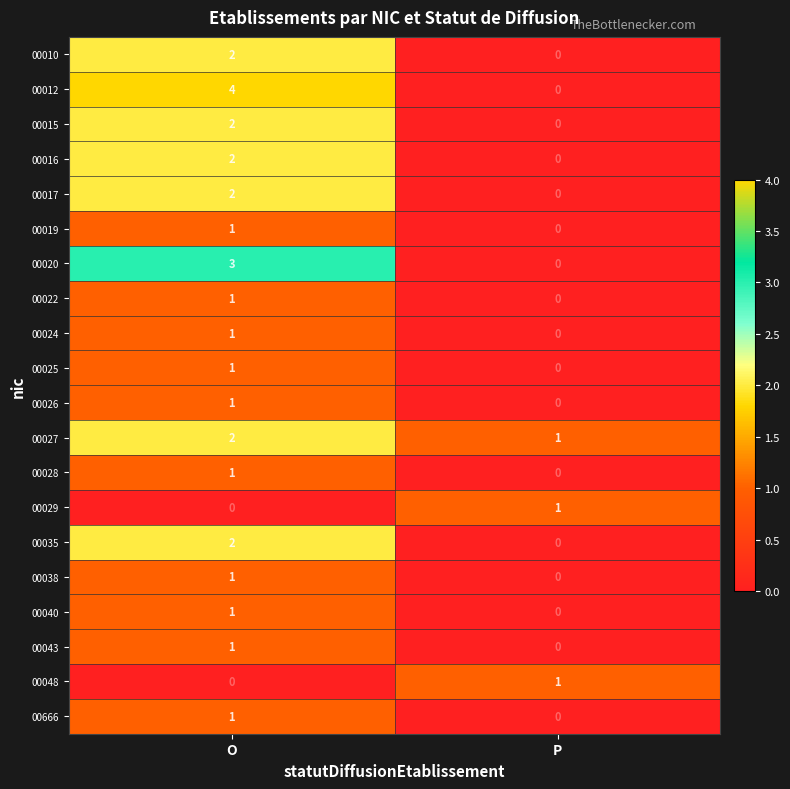

What is the total value across all series at P?

3